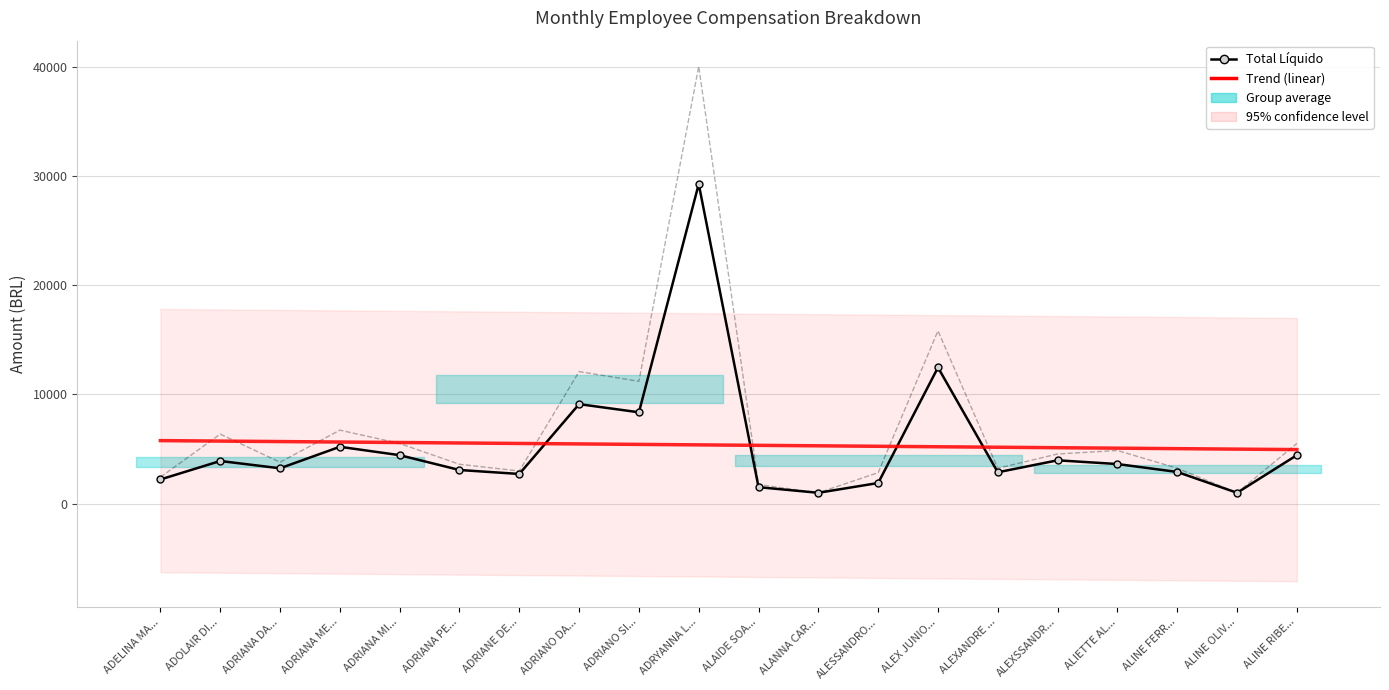

How many values in the Trend series are below 5385?

10